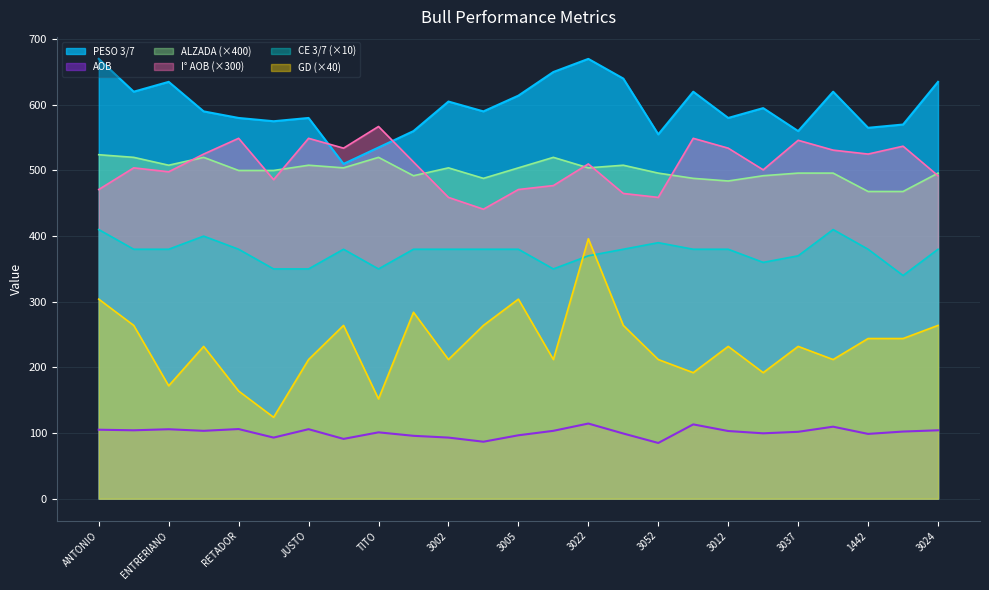

True or false: ALZADA and PESO 3/7 intersect in this chart.

False